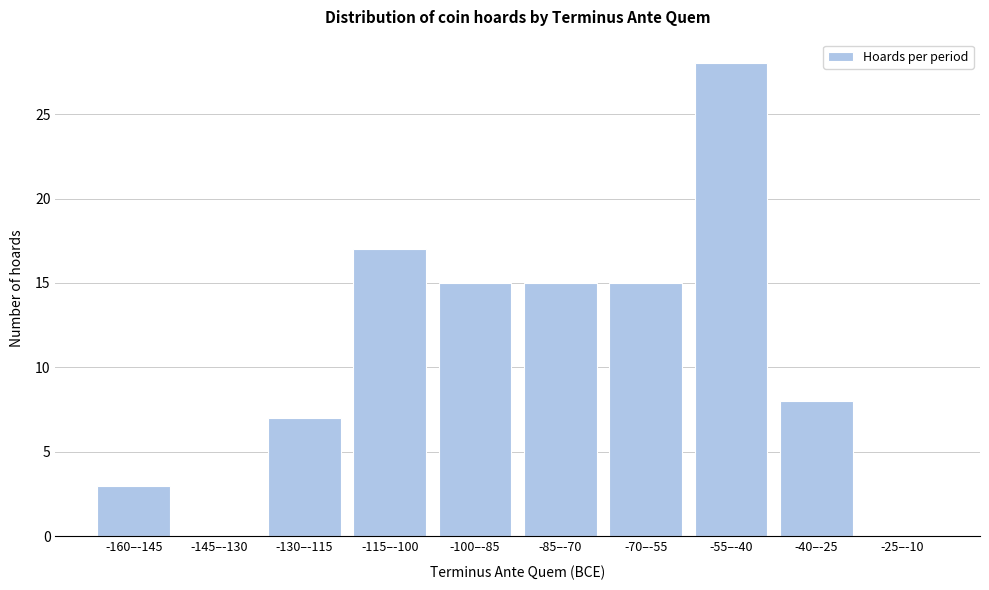

Reading left to right, transcribe all the data shown in this chart.

-160–-145=3	-145–-130=0	-130–-115=7	-115–-100=17	-100–-85=15	-85–-70=15	-70–-55=15	-55–-40=28	-40–-25=8	-25–-10=0